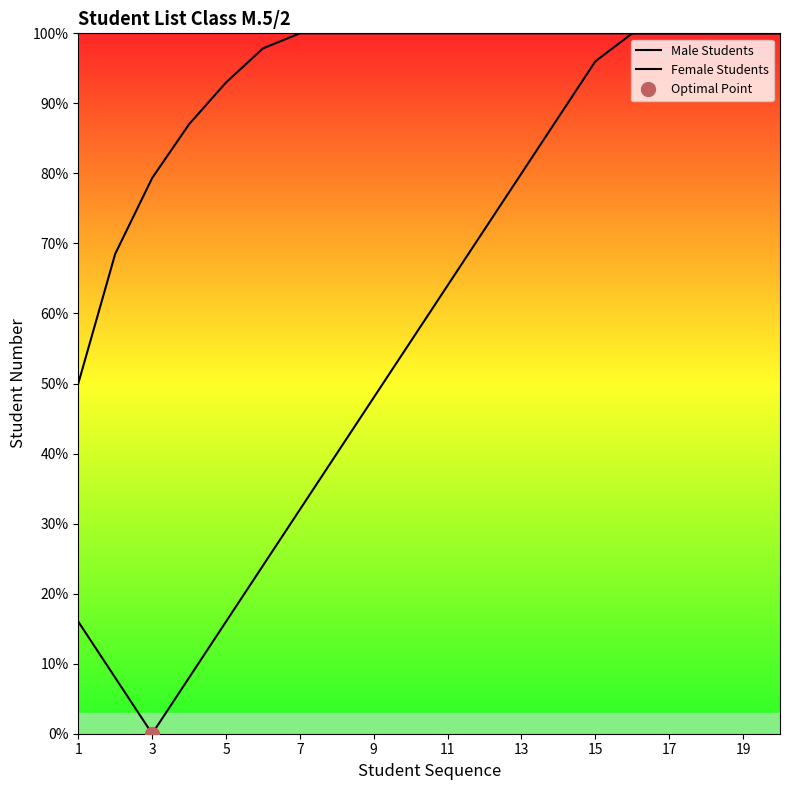

True or false: Male Students has more than 2 interior local peaks.

False